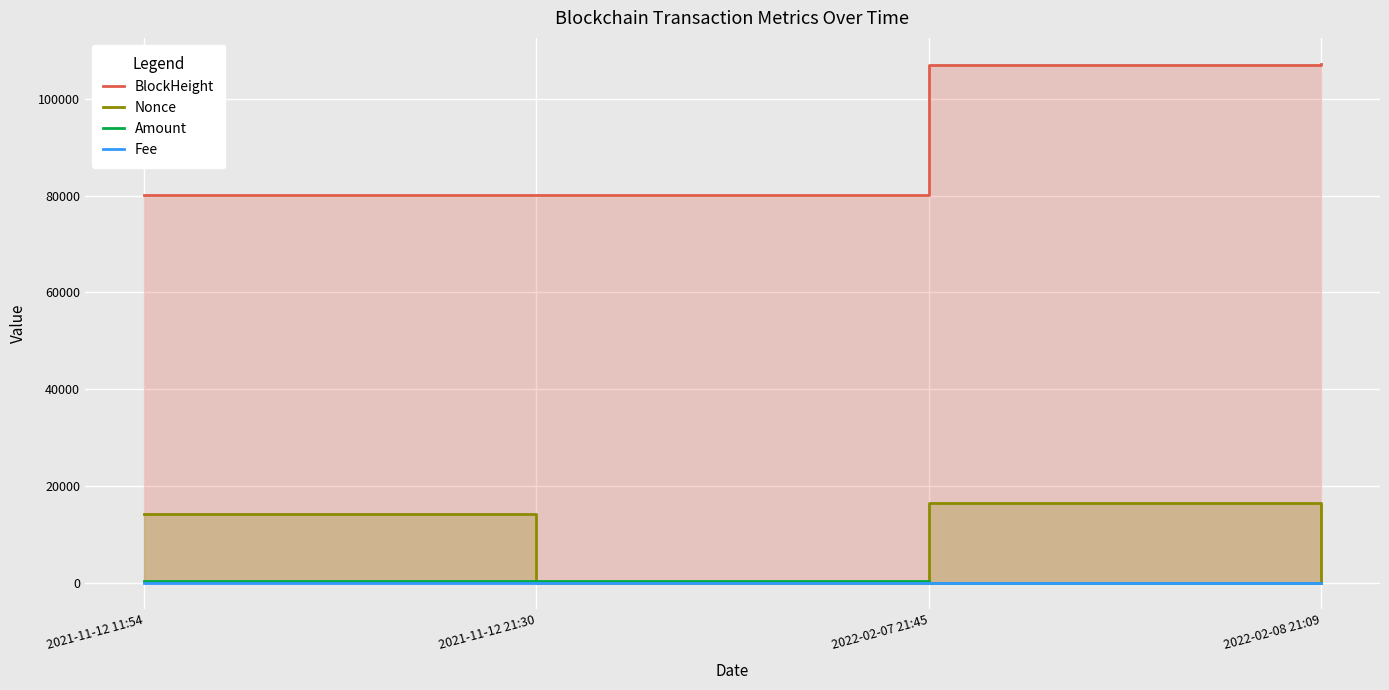

At which category does the chart reach its peak across all series?

2022-02-08 21:09